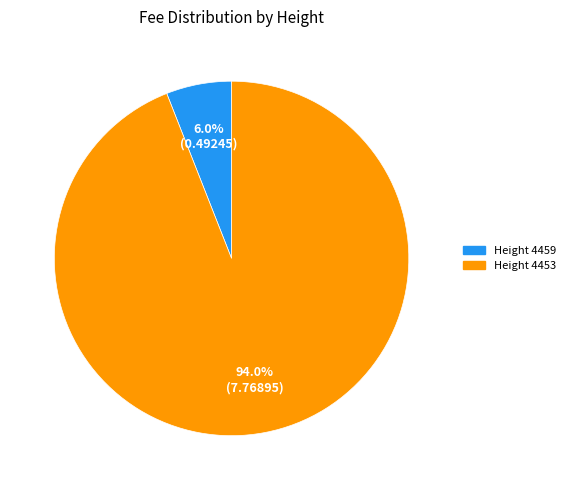

Does any single category account for the majority?

Yes